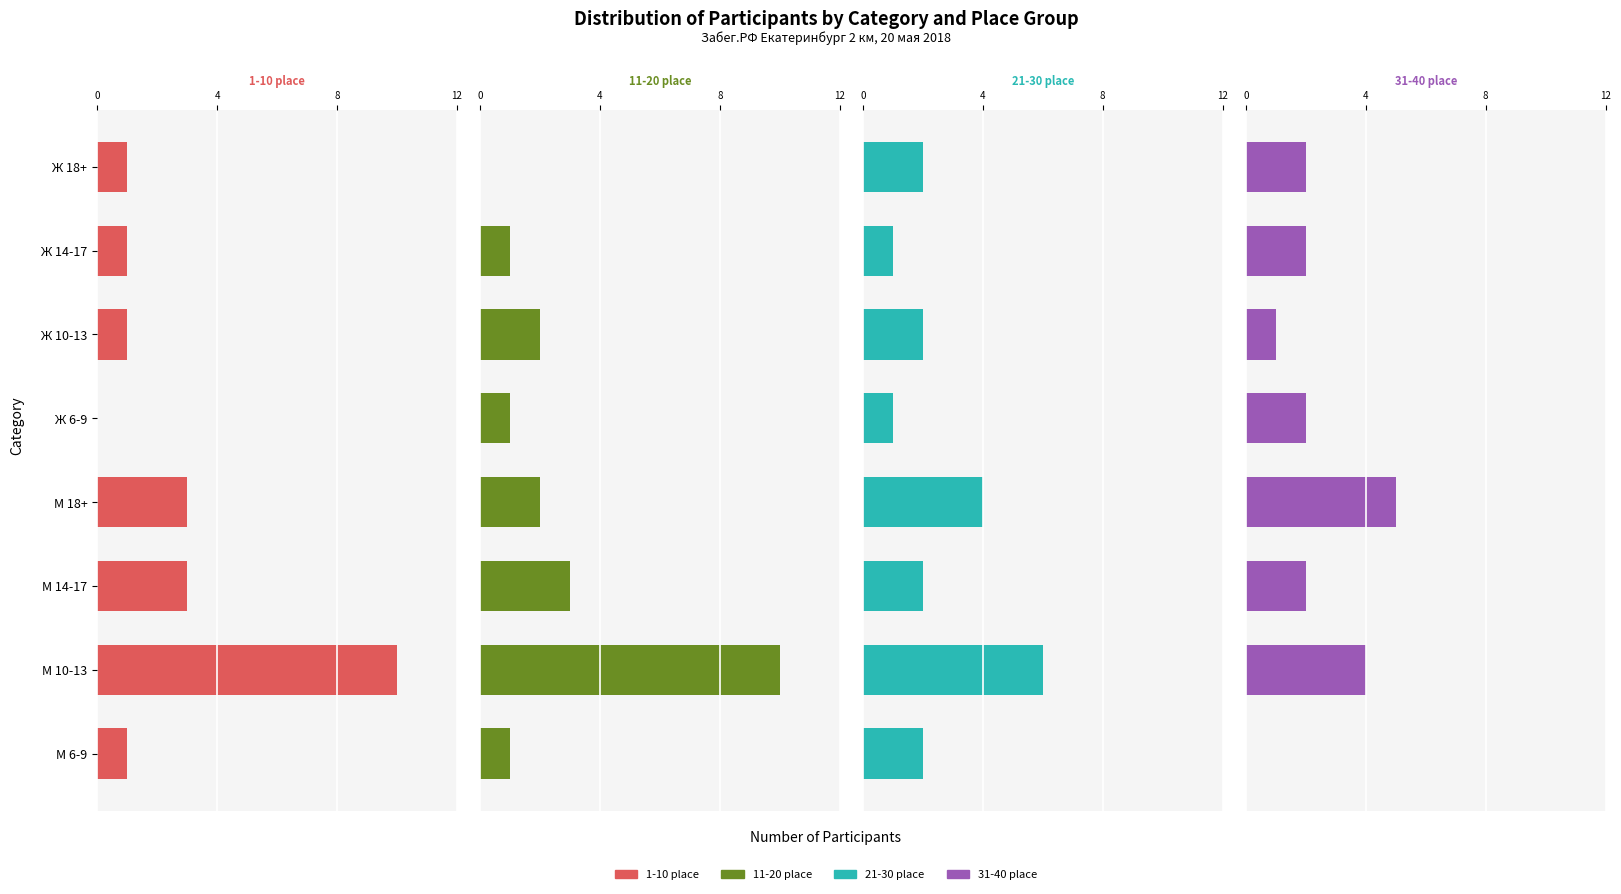

Reading left to right, list all the values displayed in this chart.

1-10 place: 1	10	3	3	0	1	1	1
11-20 place: 1	10	3	2	1	2	1	0
21-30 place: 2	6	2	4	1	2	1	2
31-40 place: 0	4	2	5	2	1	2	2